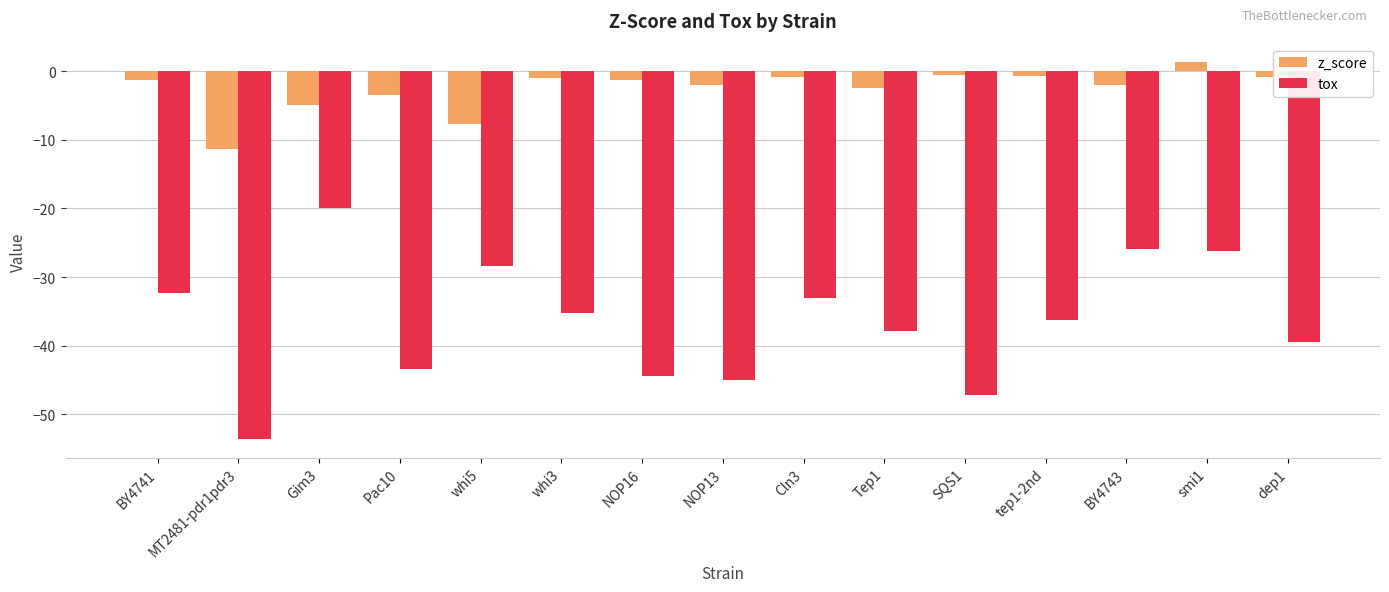

What is the difference between the maximum and minimum values in the z_score series?

12.7